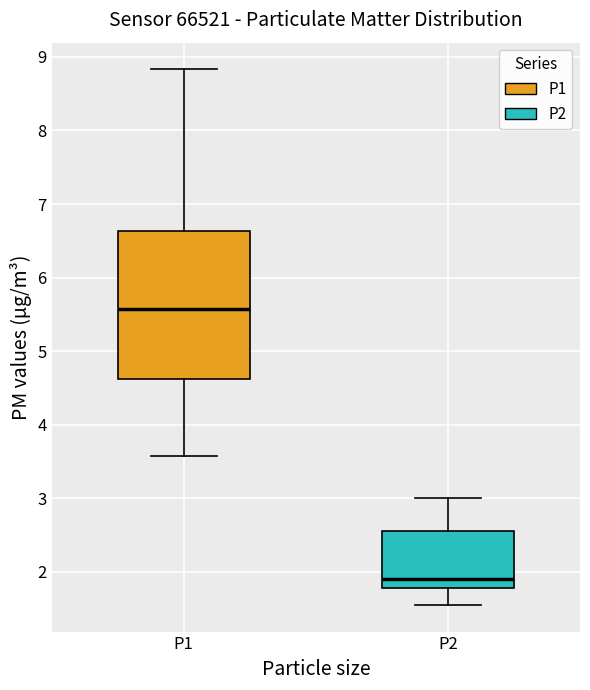

Where does the lower whisker of the box for P1 end on the y-axis? The values are not printed on the chart, so give them approximately, as read against the axis.

3.6